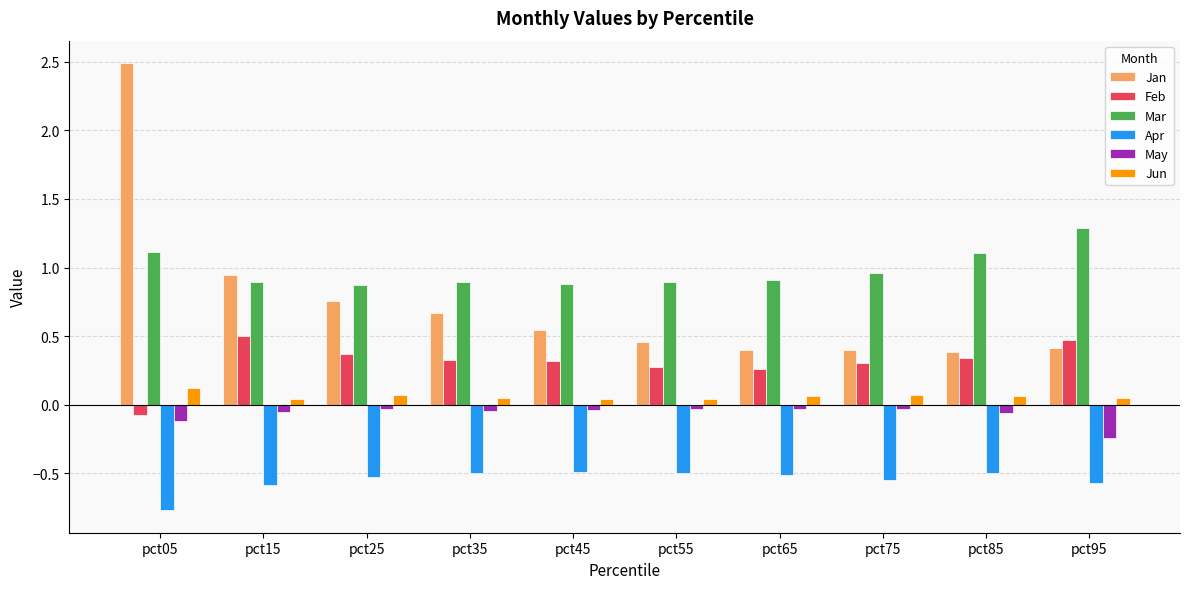

Which series has the widest spread of values?

Jan